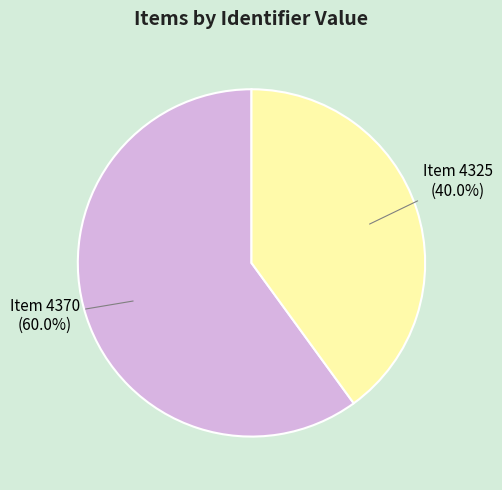

Which slice is the largest?

Item 4370